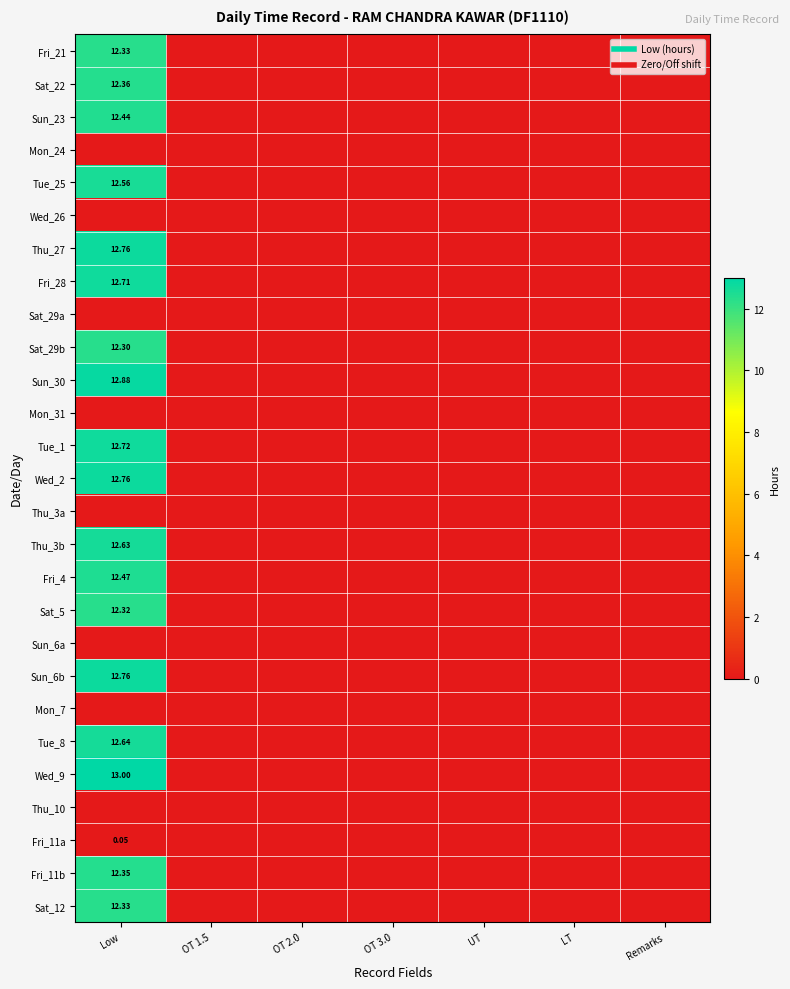

Which category has the highest value in the Tue_1 series?

Low